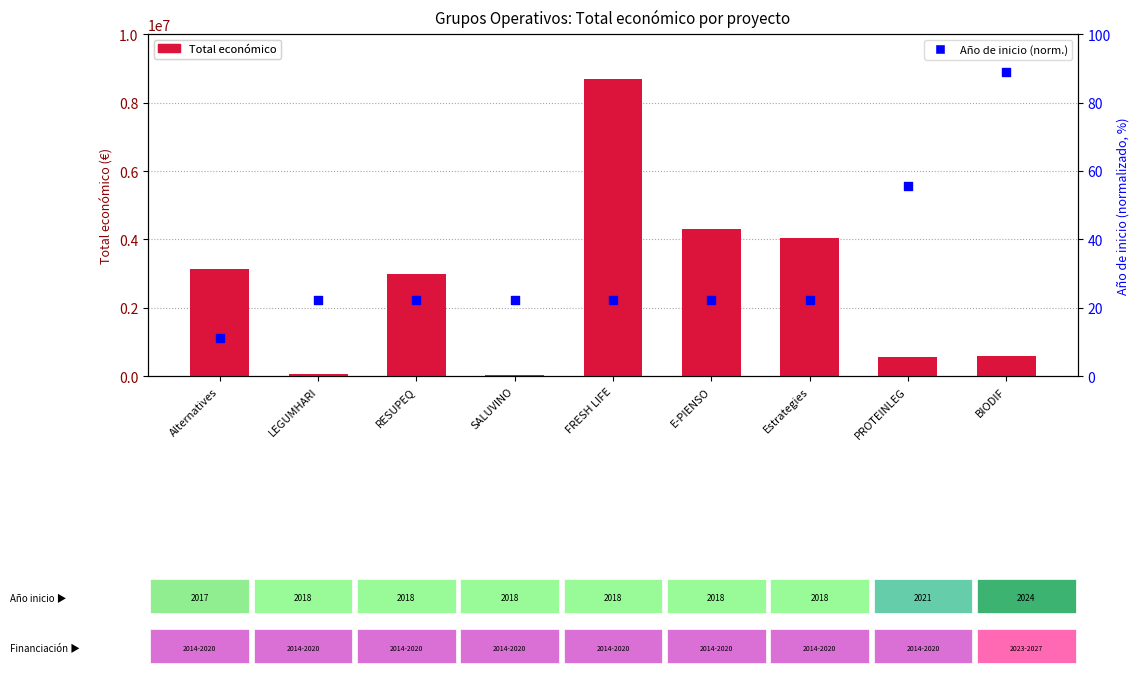

At which category is the sum across all series the highest?

FRESH LIFE